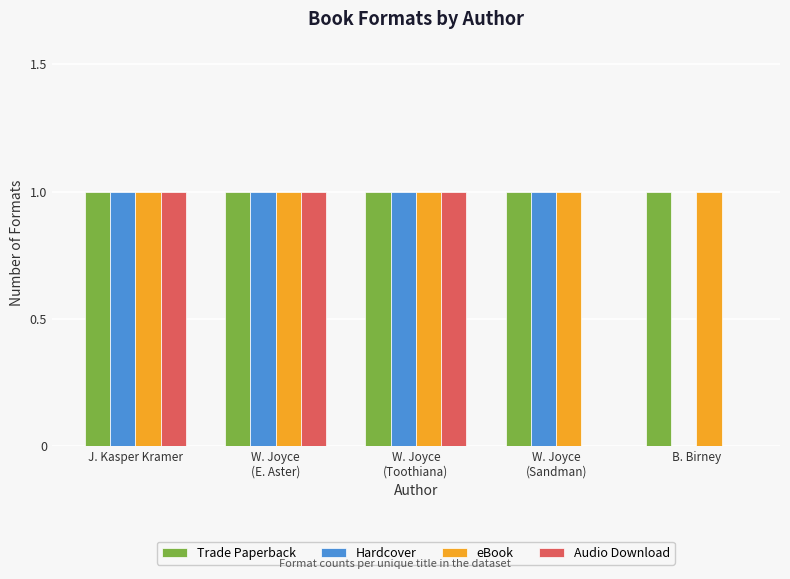

What is the sum of all eBook values?

5